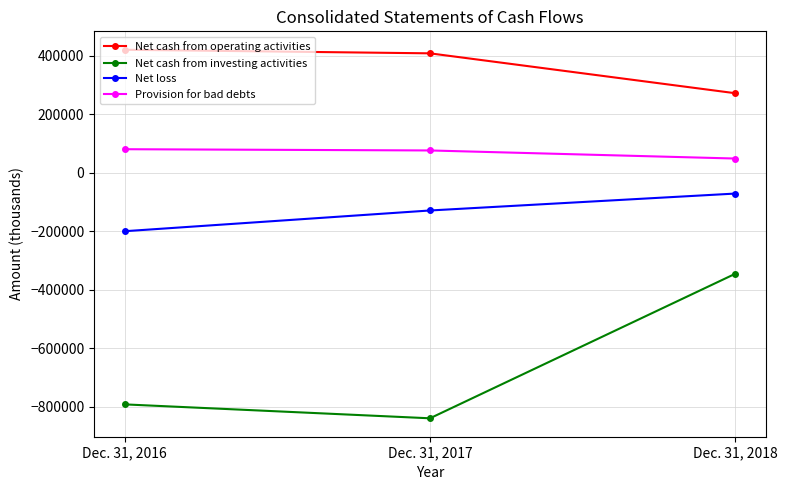

At Dec. 31, 2017, list the series in order from largest to smallest.

Net cash from operating activities, Provision for bad debts, Net loss, Net cash from investing activities